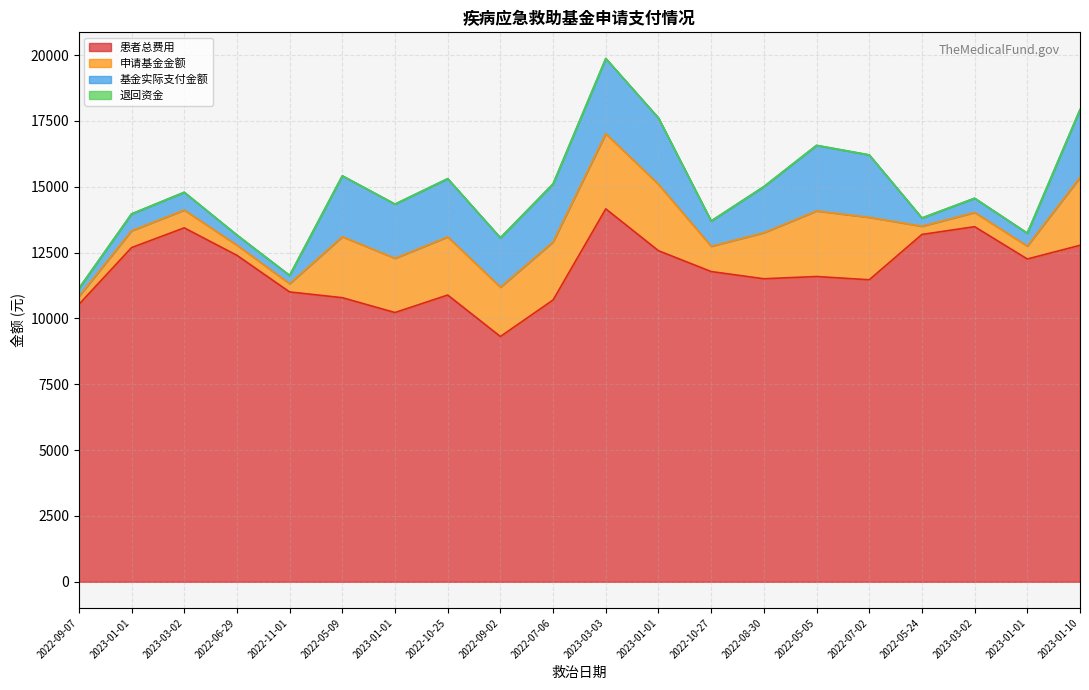

Where does the 患者总费用 series first go above 11780?

2023-01-01